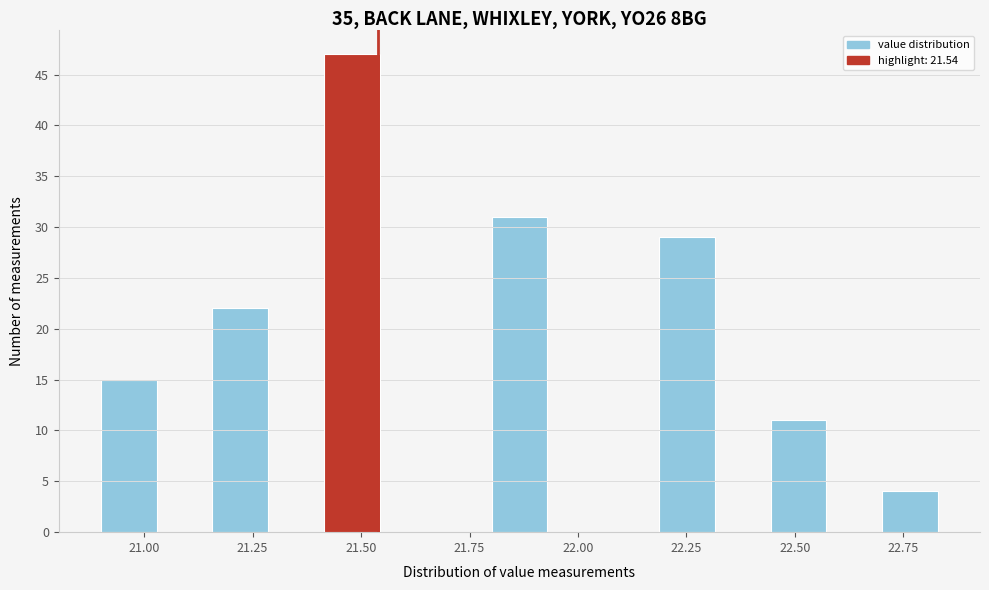

Around what value on the x-axis is the tallest bar? Give the approximate position of its centre, as read against the axis.

21.50